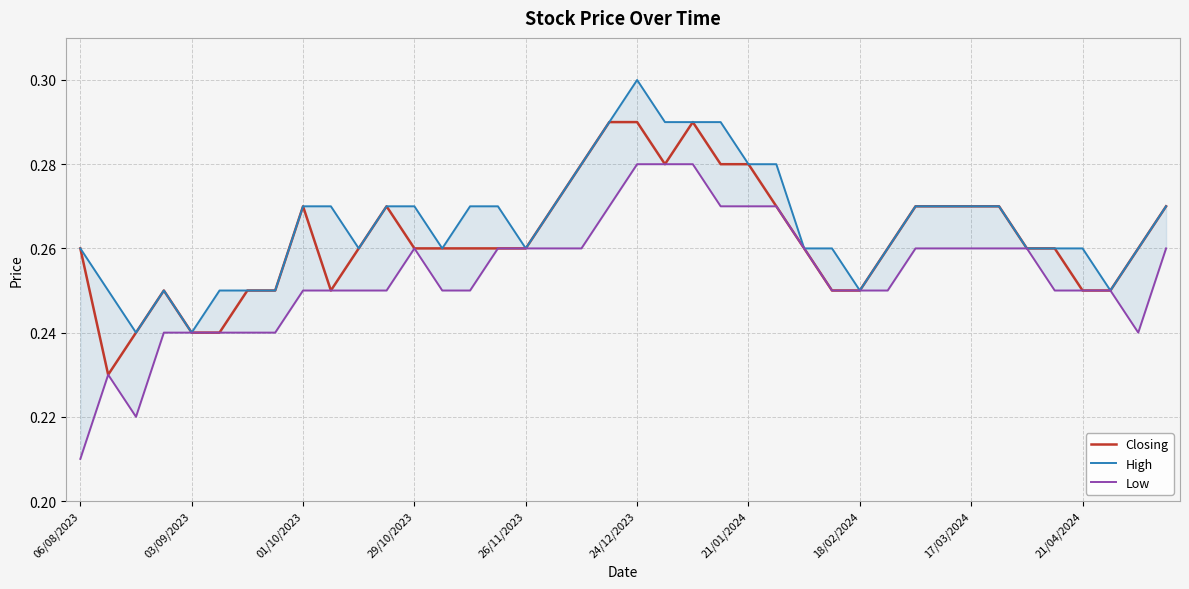

True or false: Closing and Low cross at least once.

False